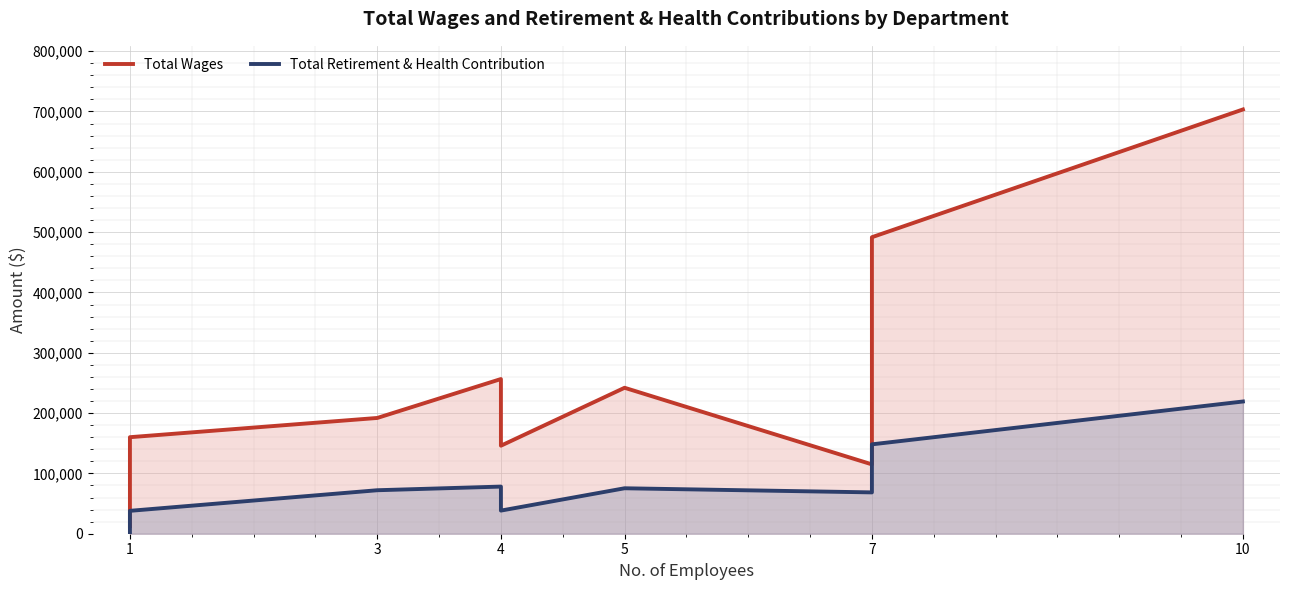

Rank the series by their maximum value, from lowest to highest.

Total Retirement & Health Contribution, Total Wages